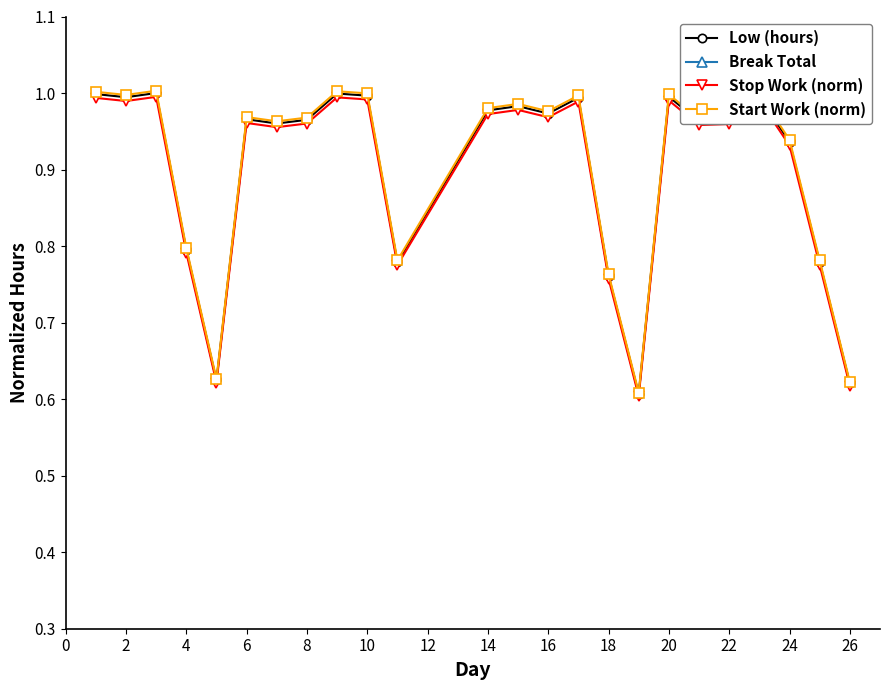

True or false: Start Work (norm) and Break Total cross at least once.

False